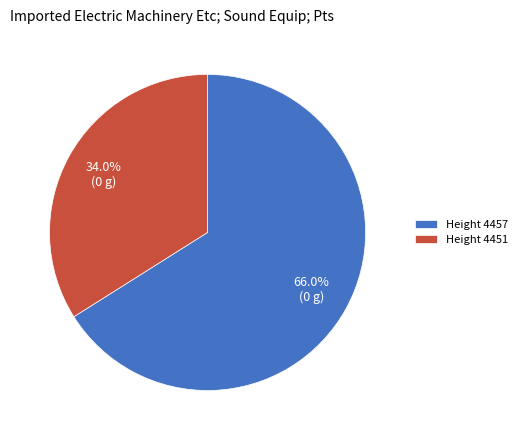

Is there a majority slice in this chart?

Yes